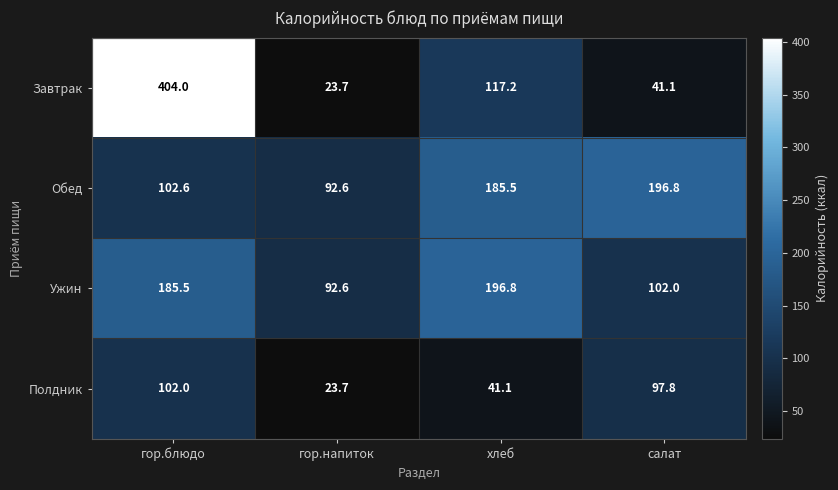

Which category has the highest value across all series?

гор.блюдо